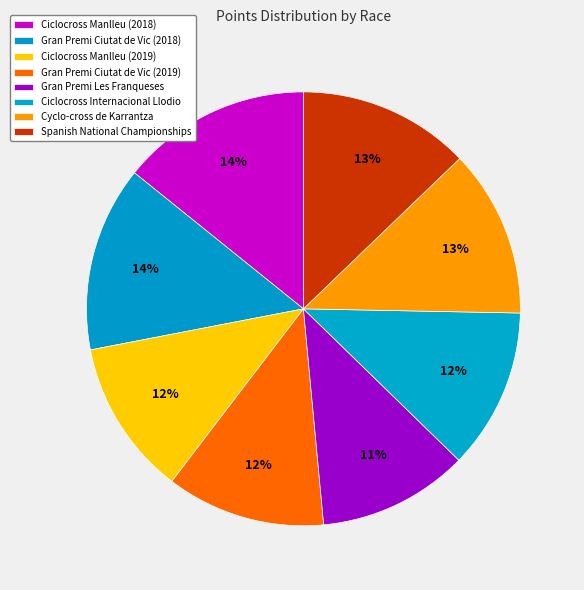

What is the change in value from Cyclo-cross de Karrantza to Spanish National Championships?

+7.1